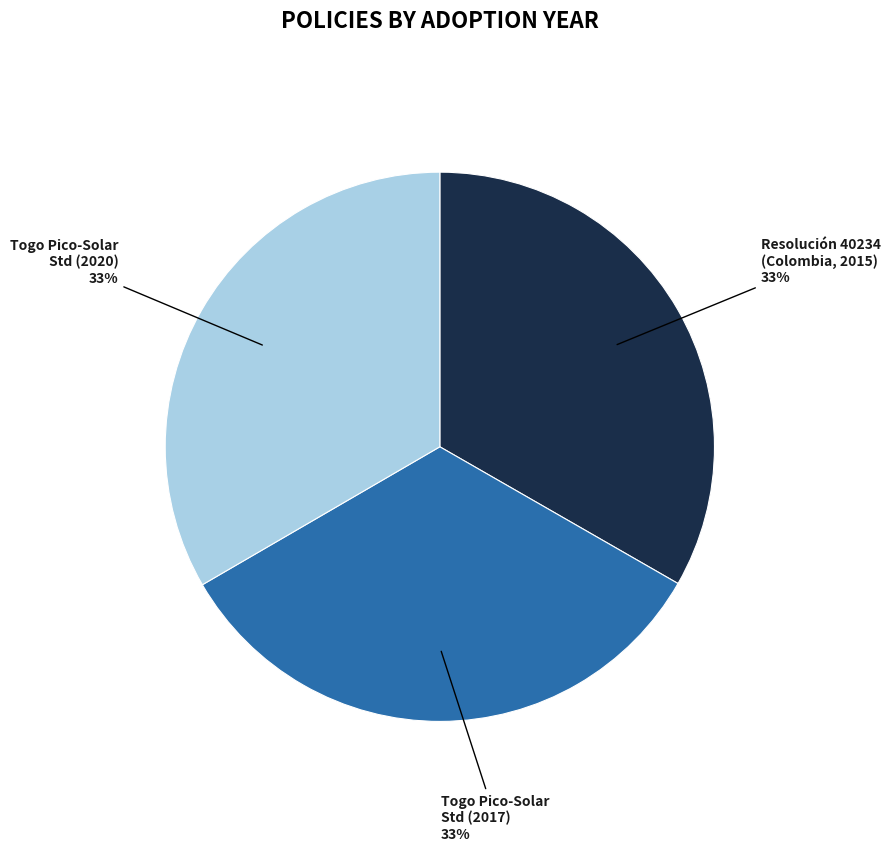

What is the ratio of the value at Togo Pico-Solar Std (2017) to the value at Resolución 40234 (Colombia, 2015)?

1.0